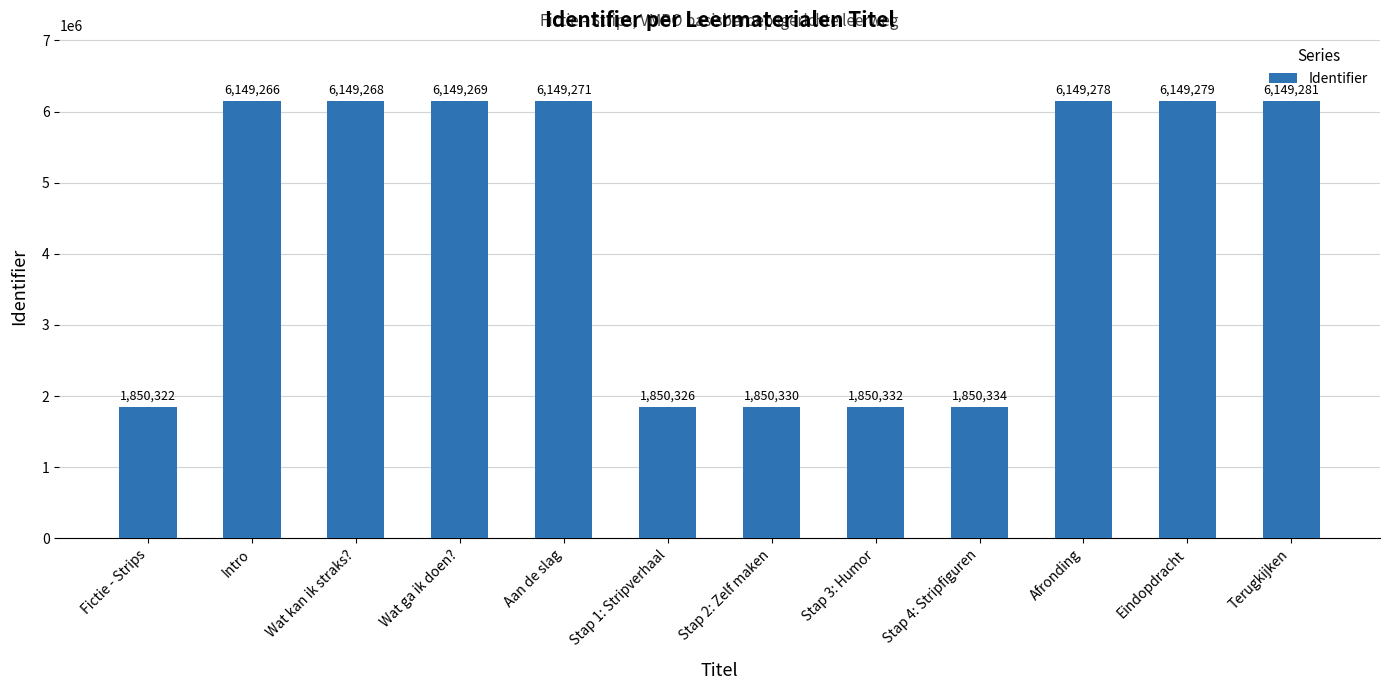

What is the value of the 10th bar from the left?

6149278